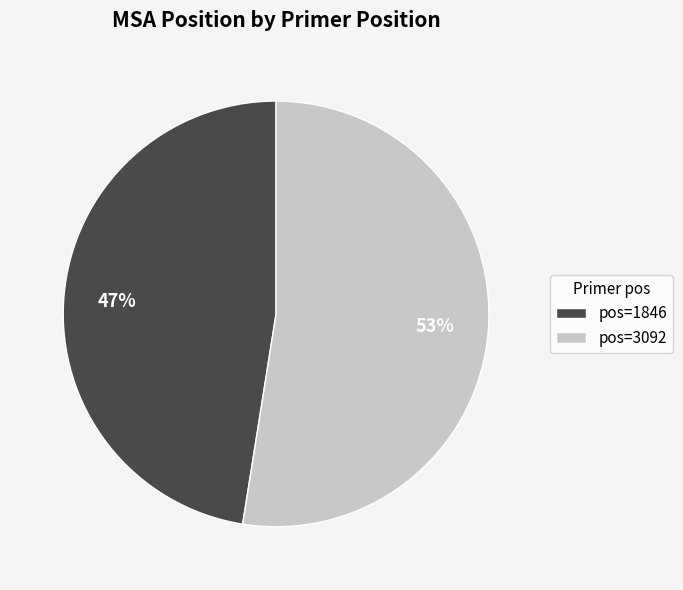

True or false: pos=3092 accounts for 53% of the total.

True